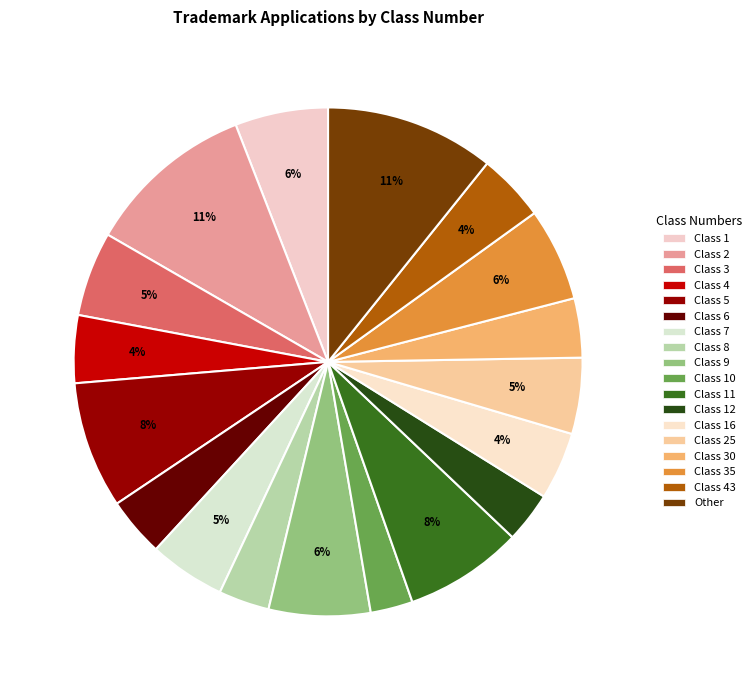

To the nearest percent, what portion does Class 16 represent?

4%